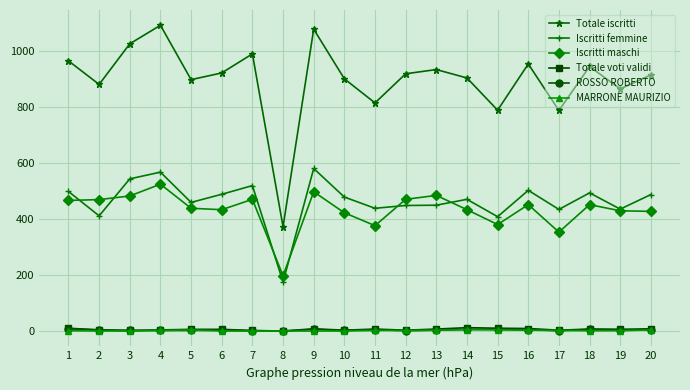

True or false: MARRONE MAURIZIO and Totale iscritti intersect in this chart.

False